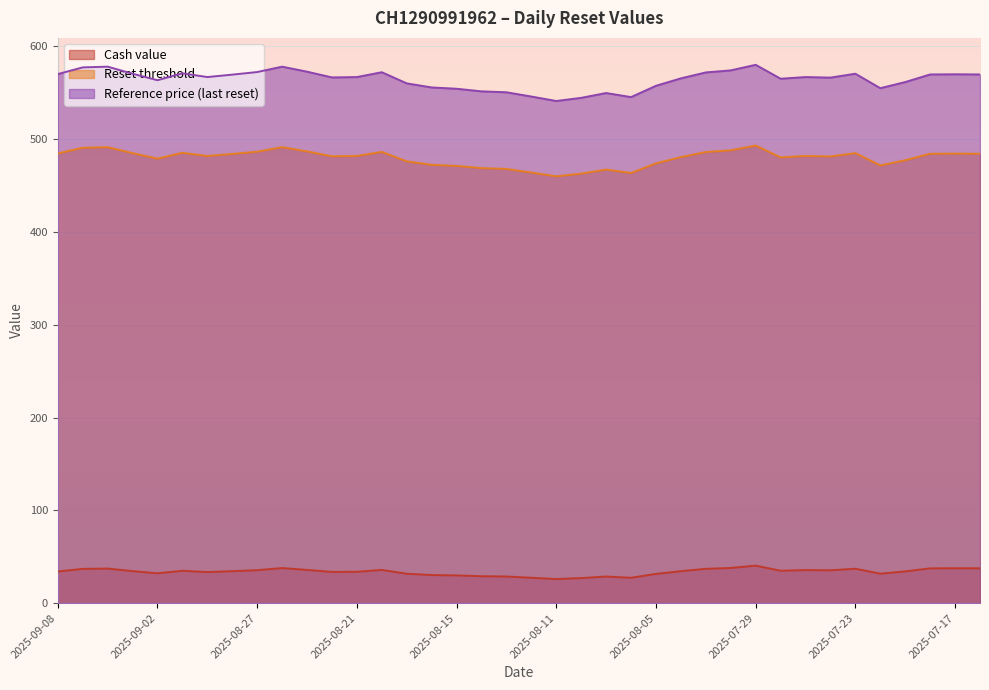

What is the difference between the highest and lowest values at 2025-07-18?

532.3